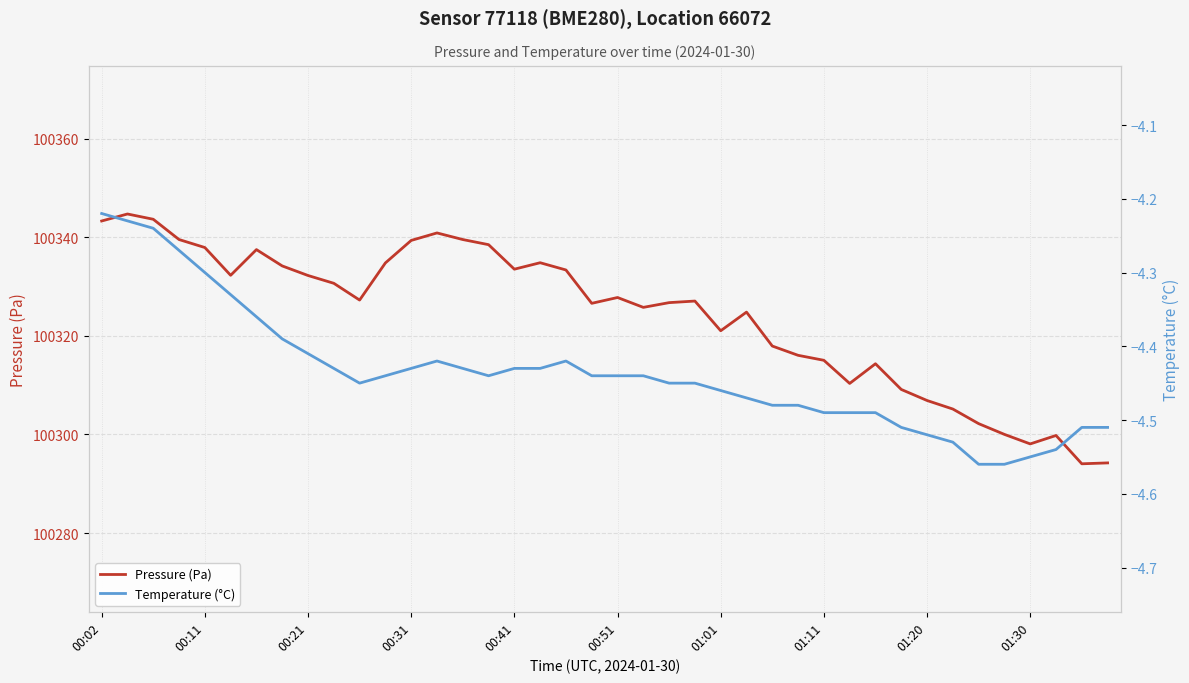

What is the average value of the Temperature (°C) series?

-4.4